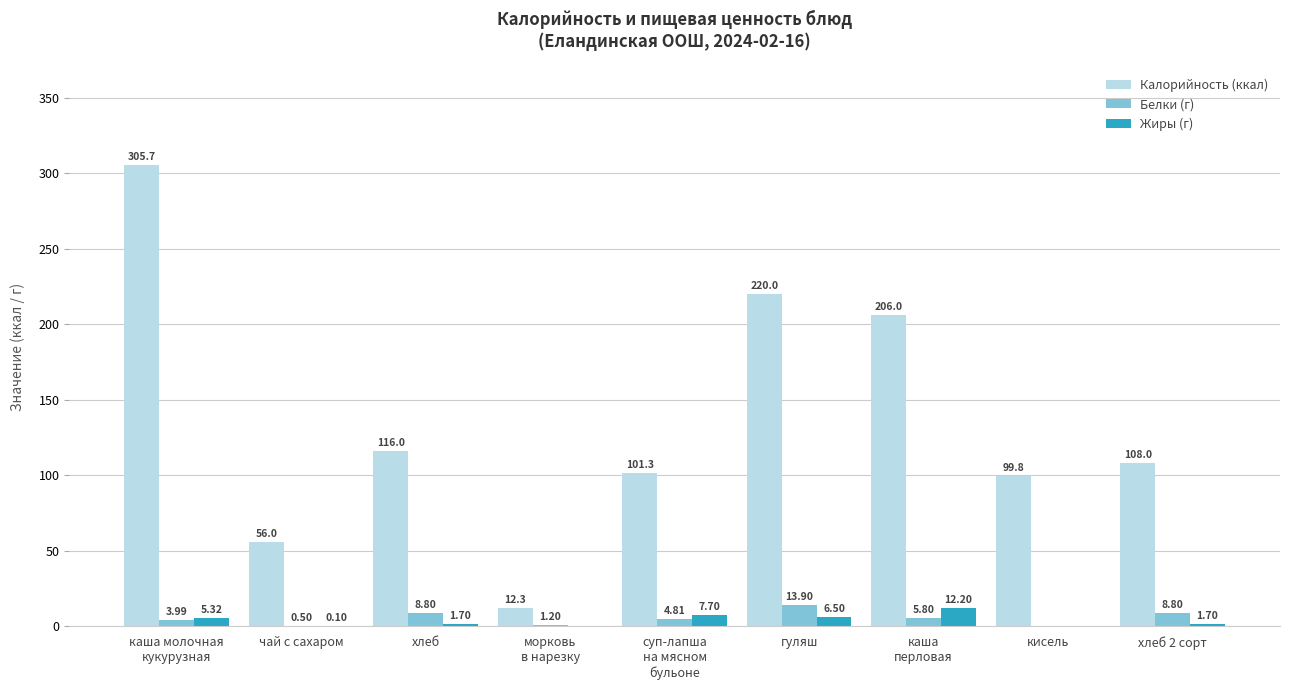

At which label does Белки (г) first exceed 4?

хлеб